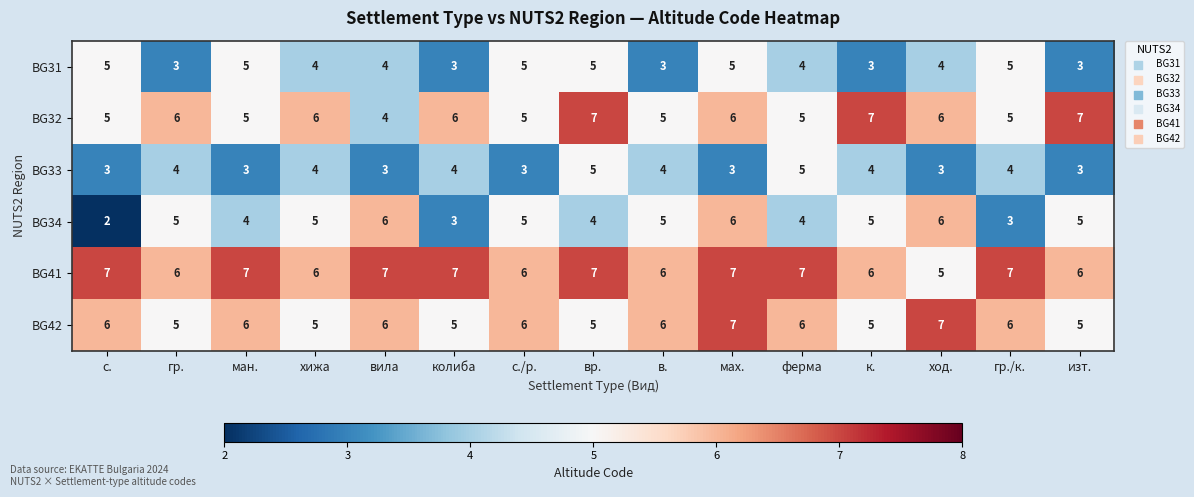

Read the BG33 value at мах..

3